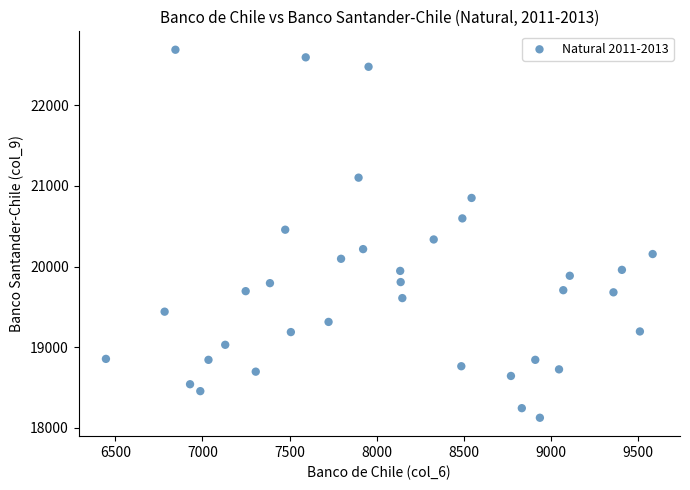

What is the range of Y values (max minus min)?

4560.9